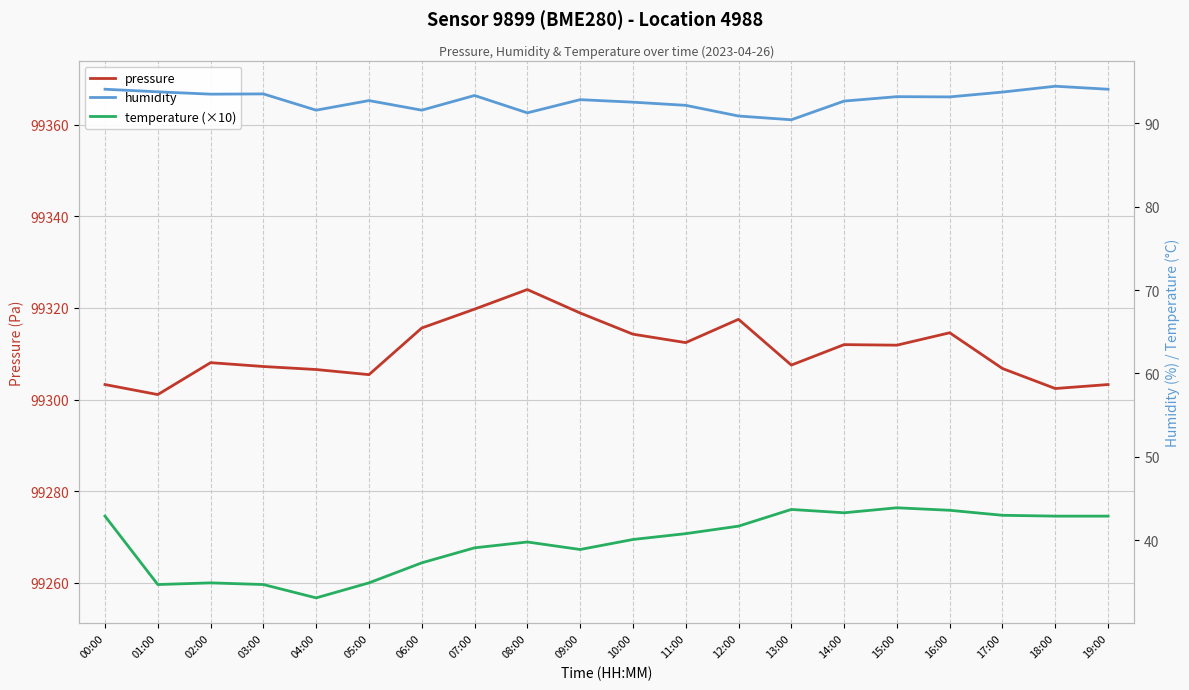

The value of humidity at 00:00 is 126.4. True or false?

False